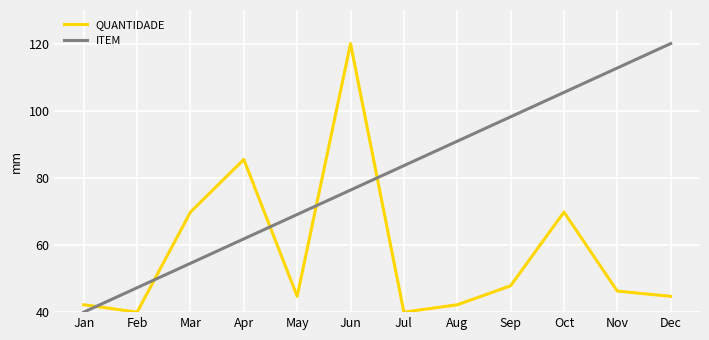

Rank the series by their average value, from highest to lowest.

ITEM, QUANTIDADE